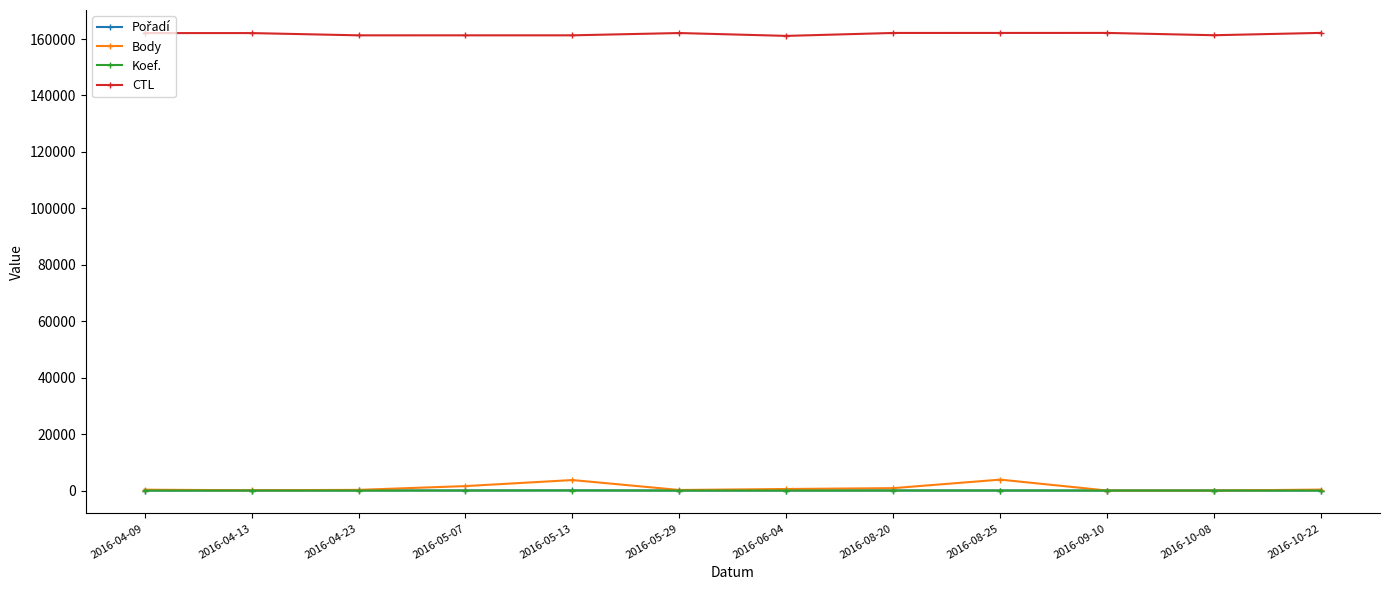

Which series has the widest spread of values?

Body